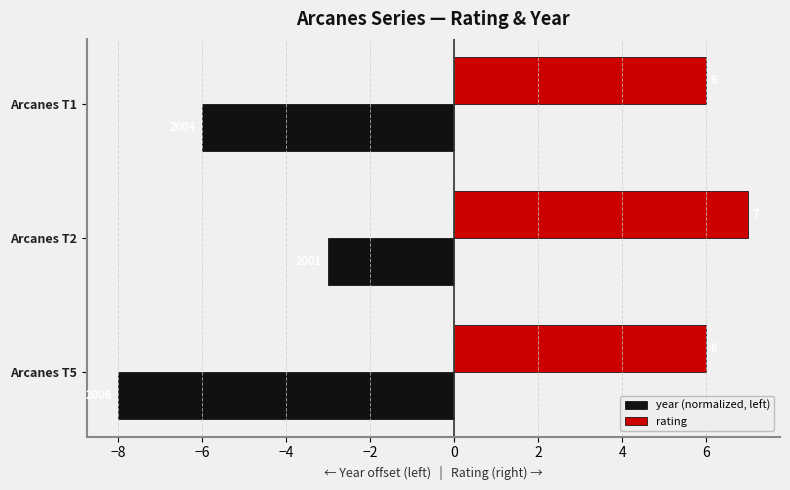

Rank the series by their average value, from highest to lowest.

rating, year (normalized, left)